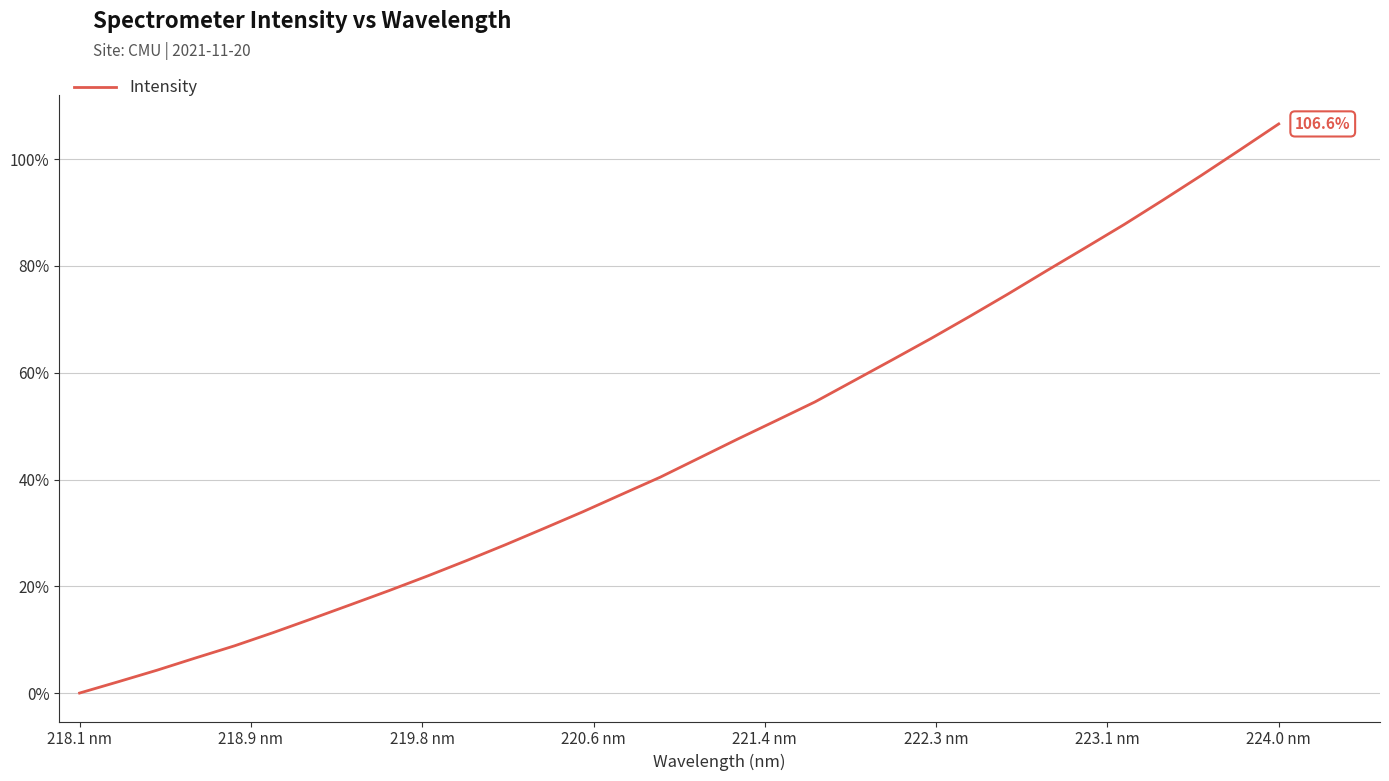

What is the difference between the maximum and minimum values?

106.6